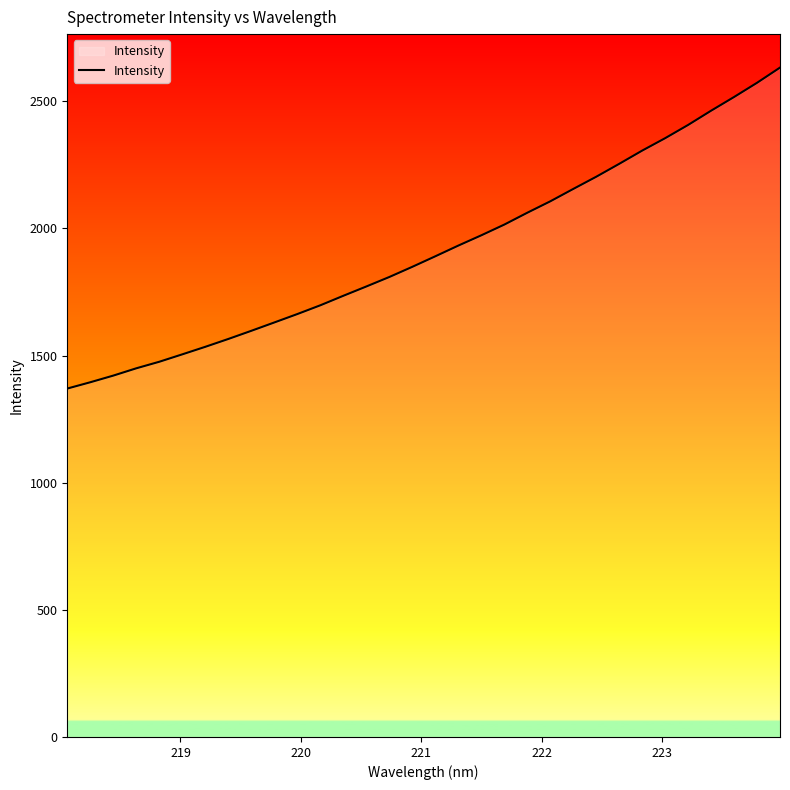

What is the minimum value shown in the chart?

1370.5